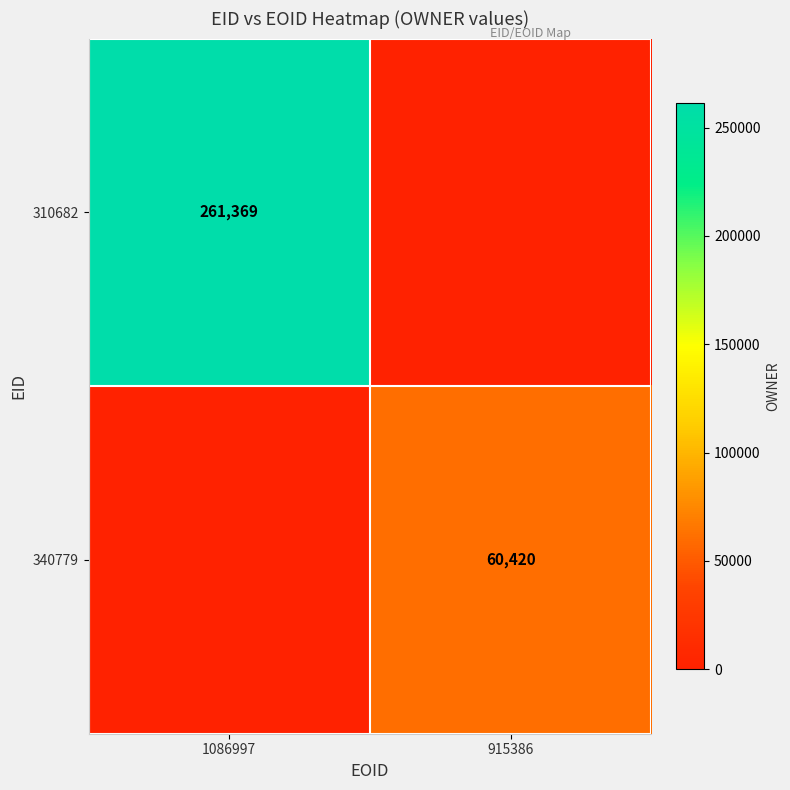

The value of 340779 at 915386 is 60420. True or false?

True